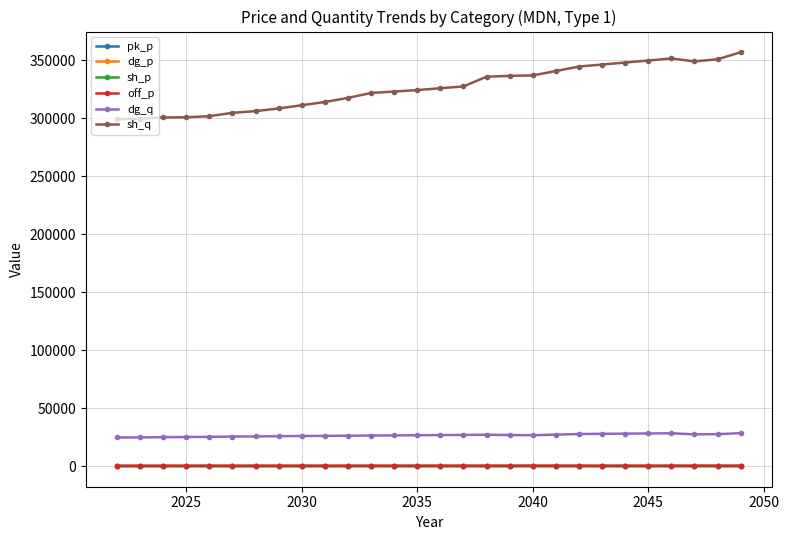

What is the value of the dg_q point at the 28th from the left?

28482.1